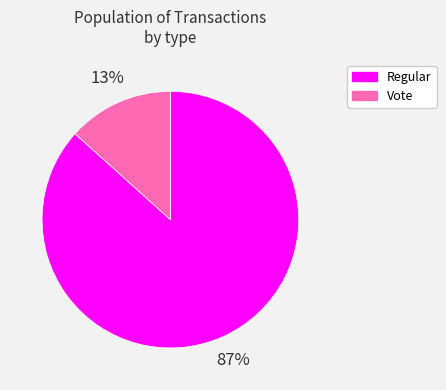

To the nearest percent, what is the combined percentage of Regular and Vote?

100%